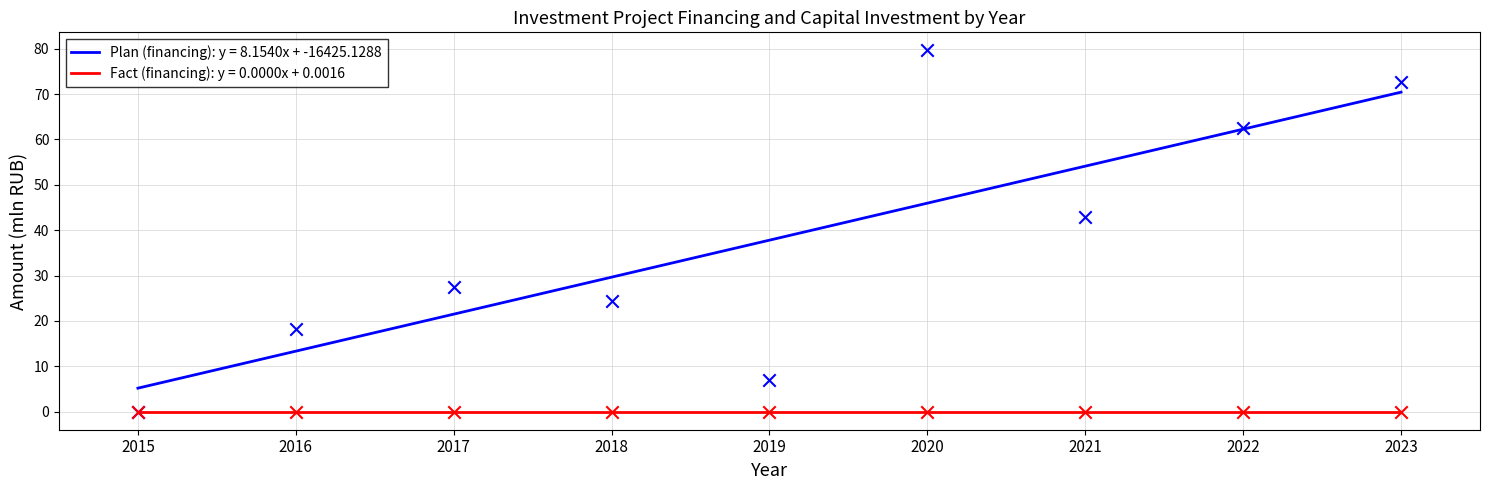

At how many categories does at least one series exceed 74?

1